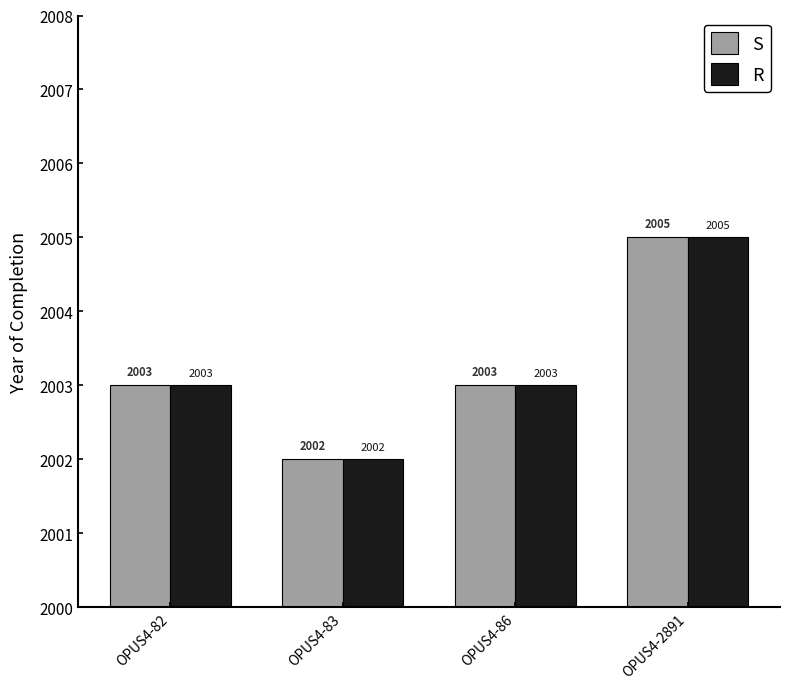

At which category is the sum across all series the highest?

OPUS4-2891